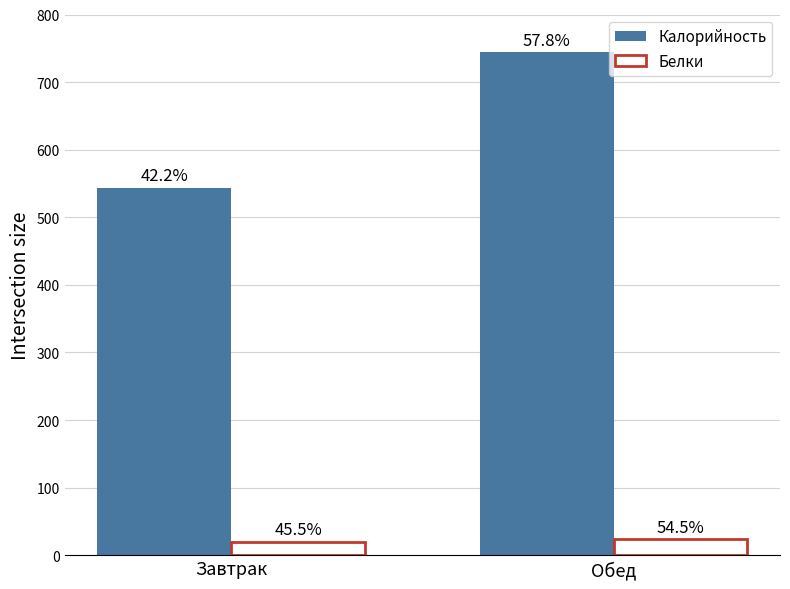

Is it true that Калорийность equals 975 at Обед?

False